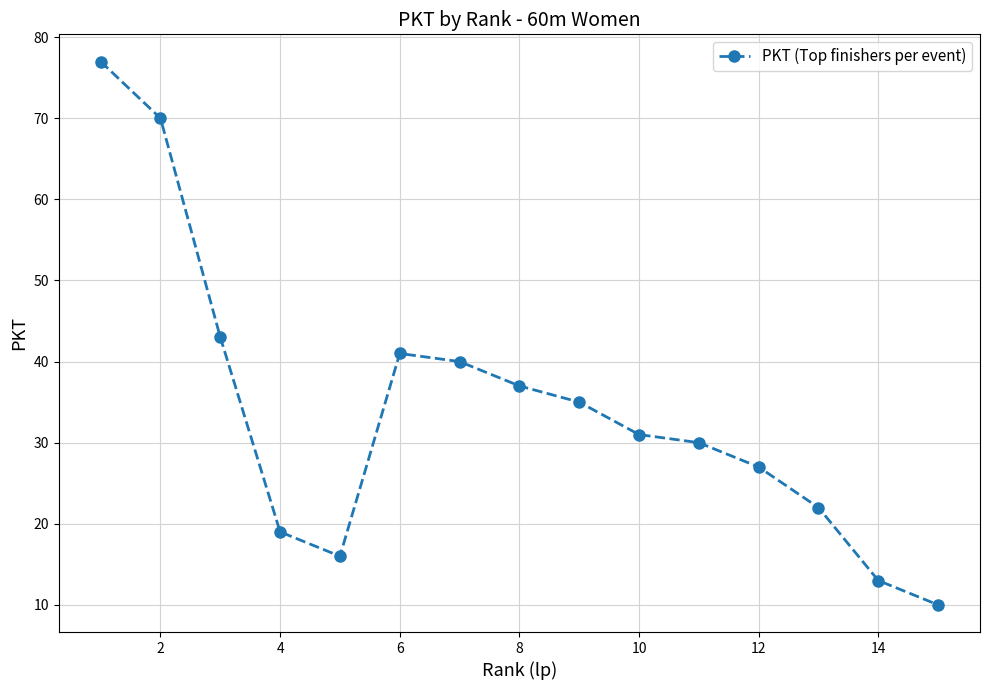

How many interior local valleys (lower than both neighbors) does the data have?

1